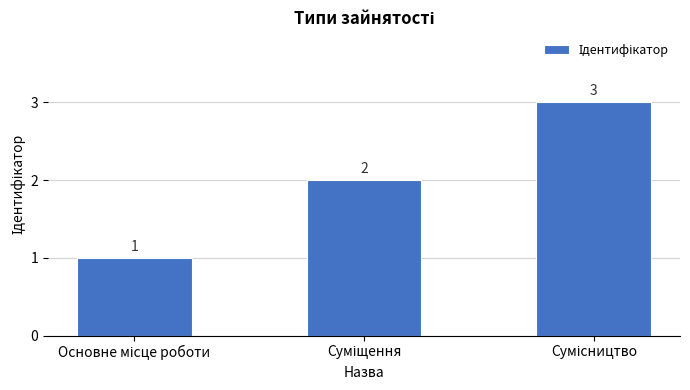

Count the values in the range 1 to 3.

3